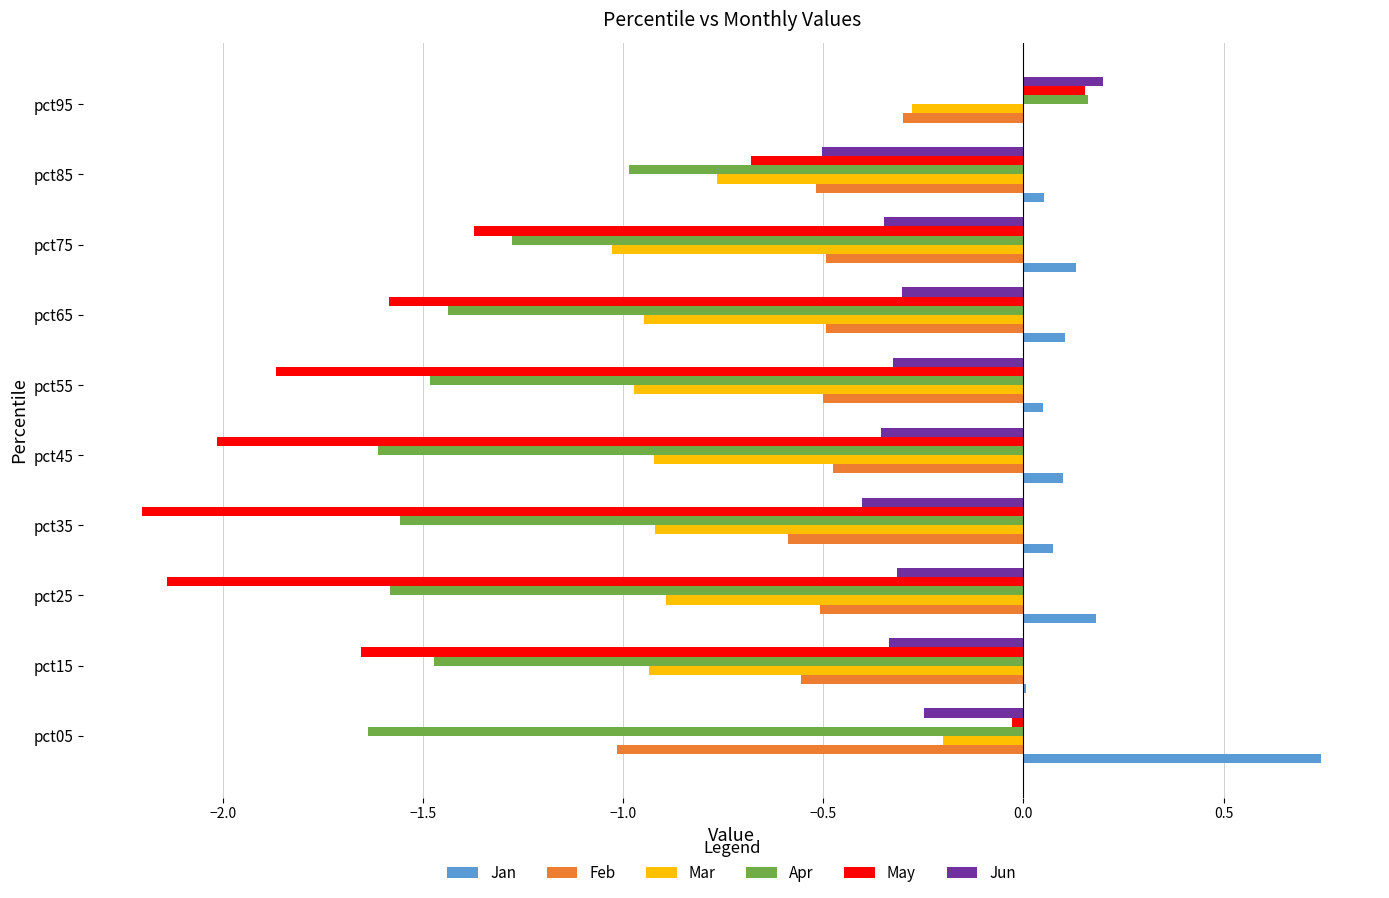

The value of Apr at pct35 is -1.6. True or false?

True